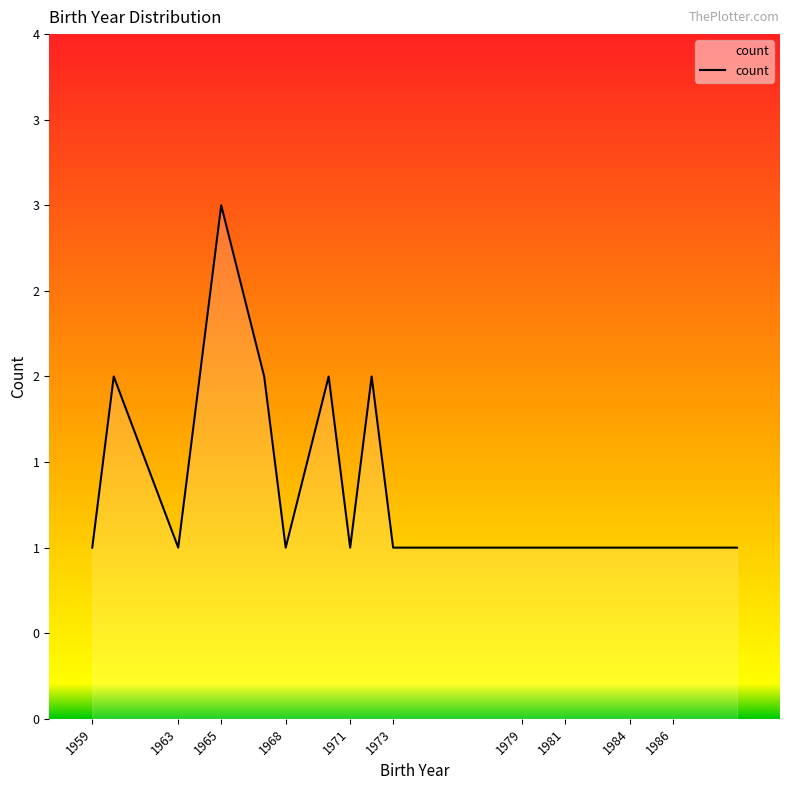

Does the chart have visible grid lines?

No